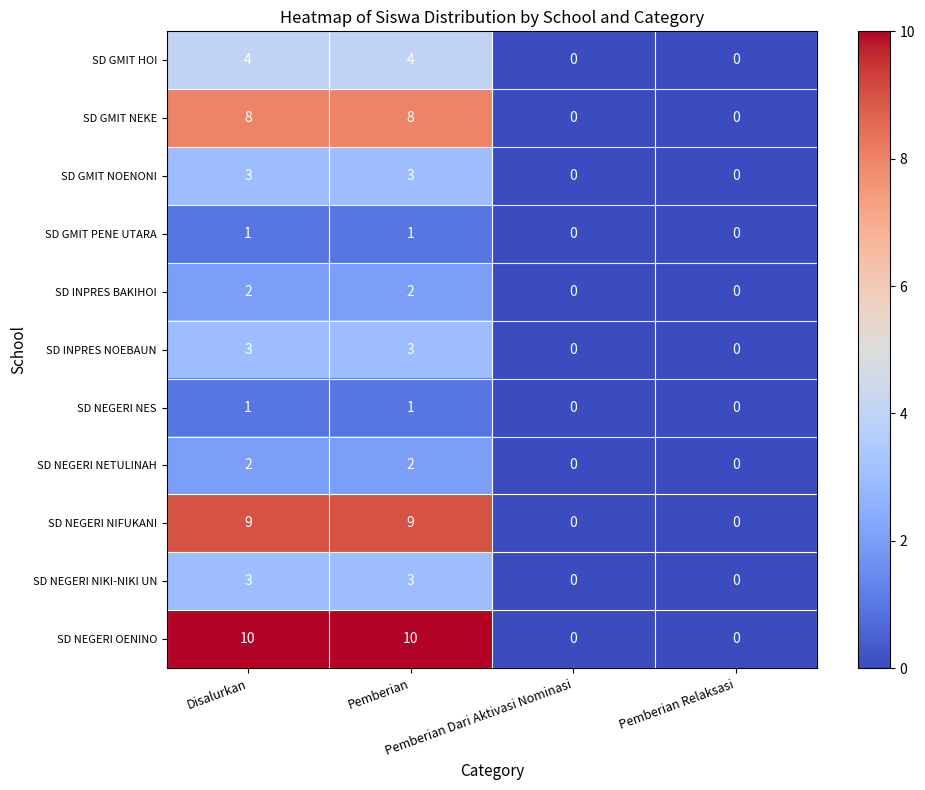

At how many categories does at least one series exceed 7?

2